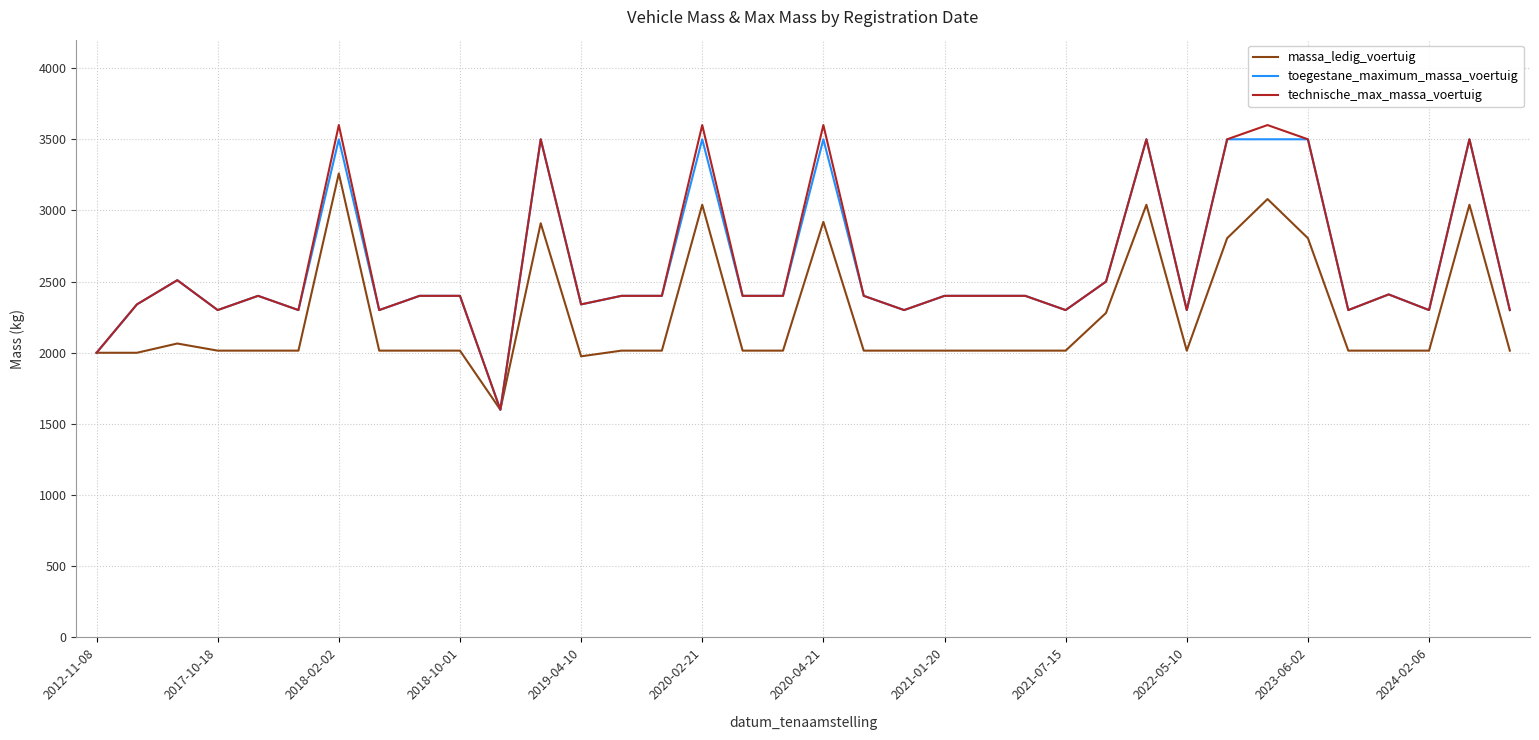

Does the chart display data point markers on the line(s)?

No